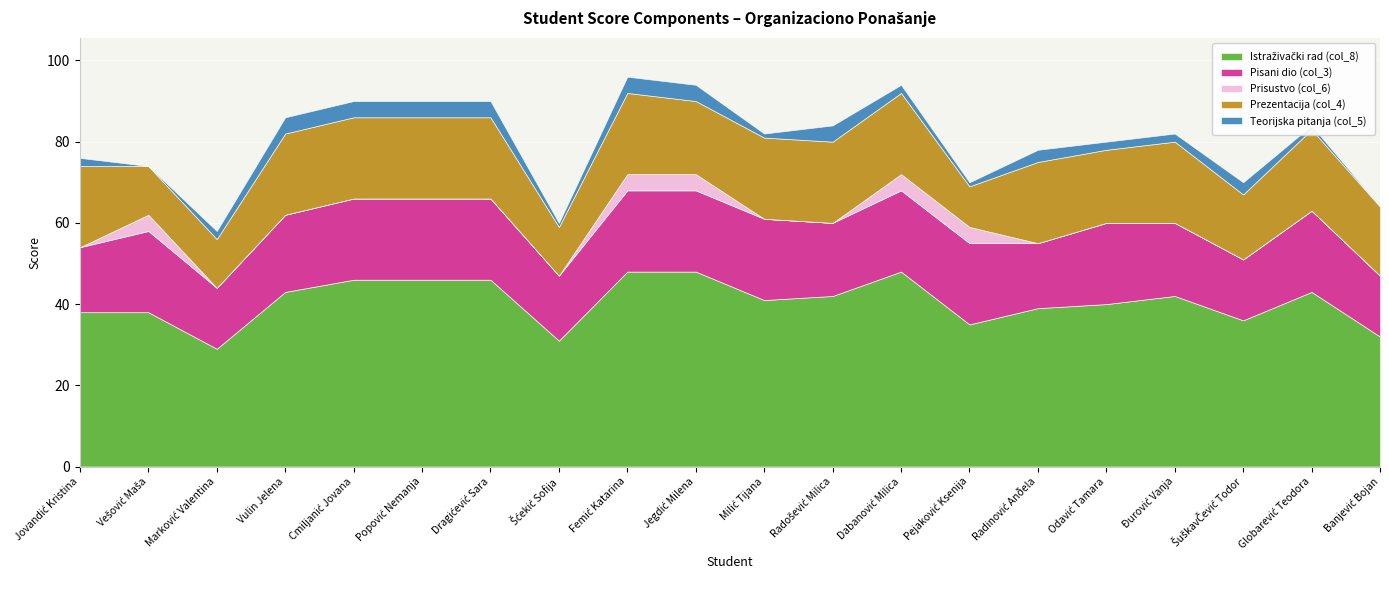

At which category is the sum across all series the highest?

Femić Katarina